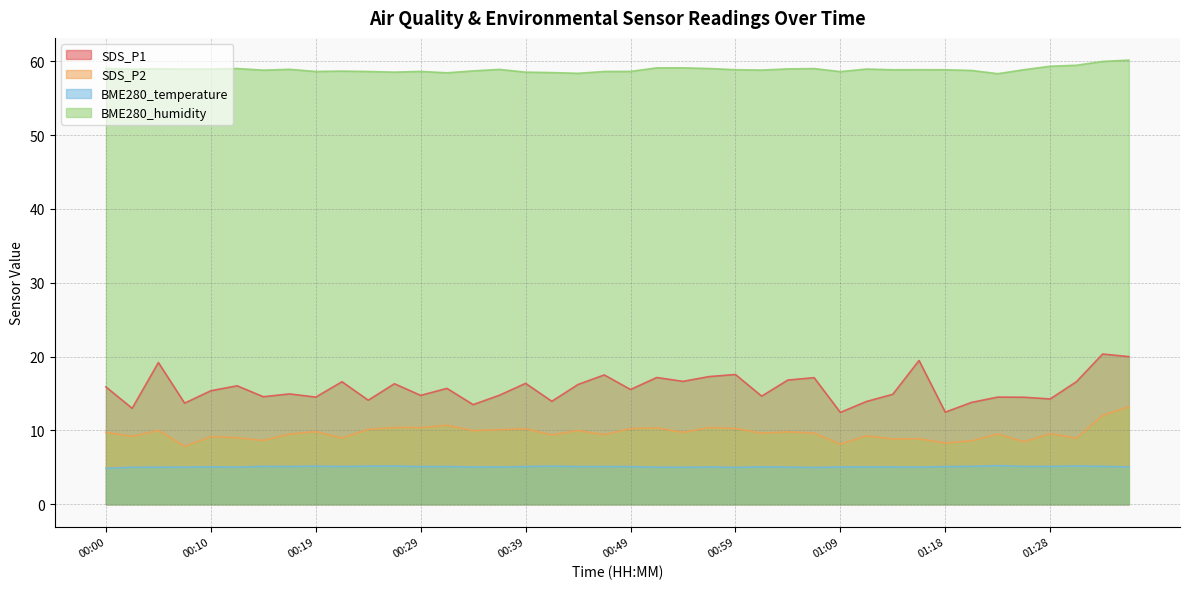

True or false: SDS_P1 and BME280_humidity intersect in this chart.

False